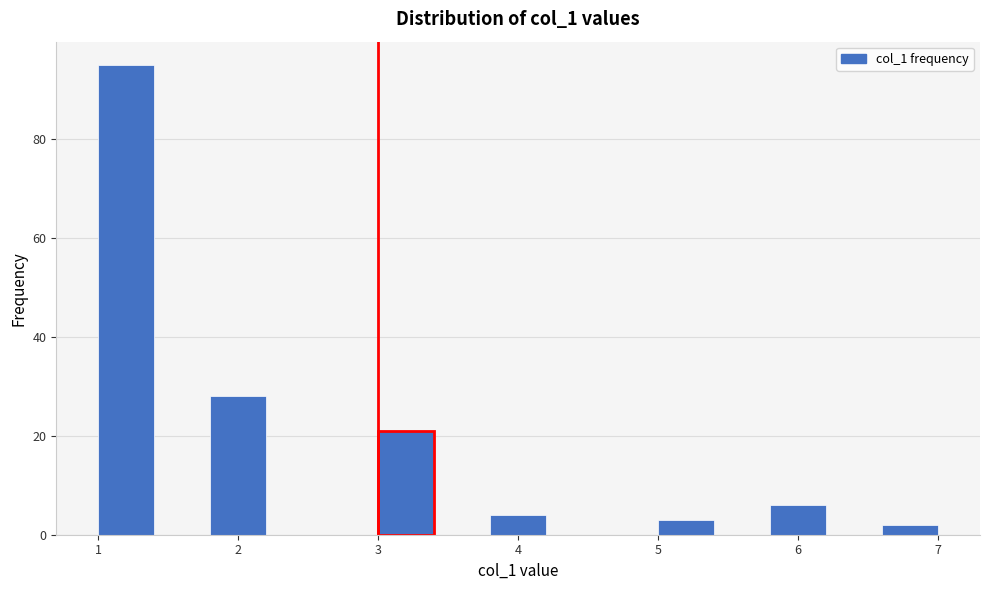

Which range on the x-axis has the tallest bar?

1.0 to 1.4